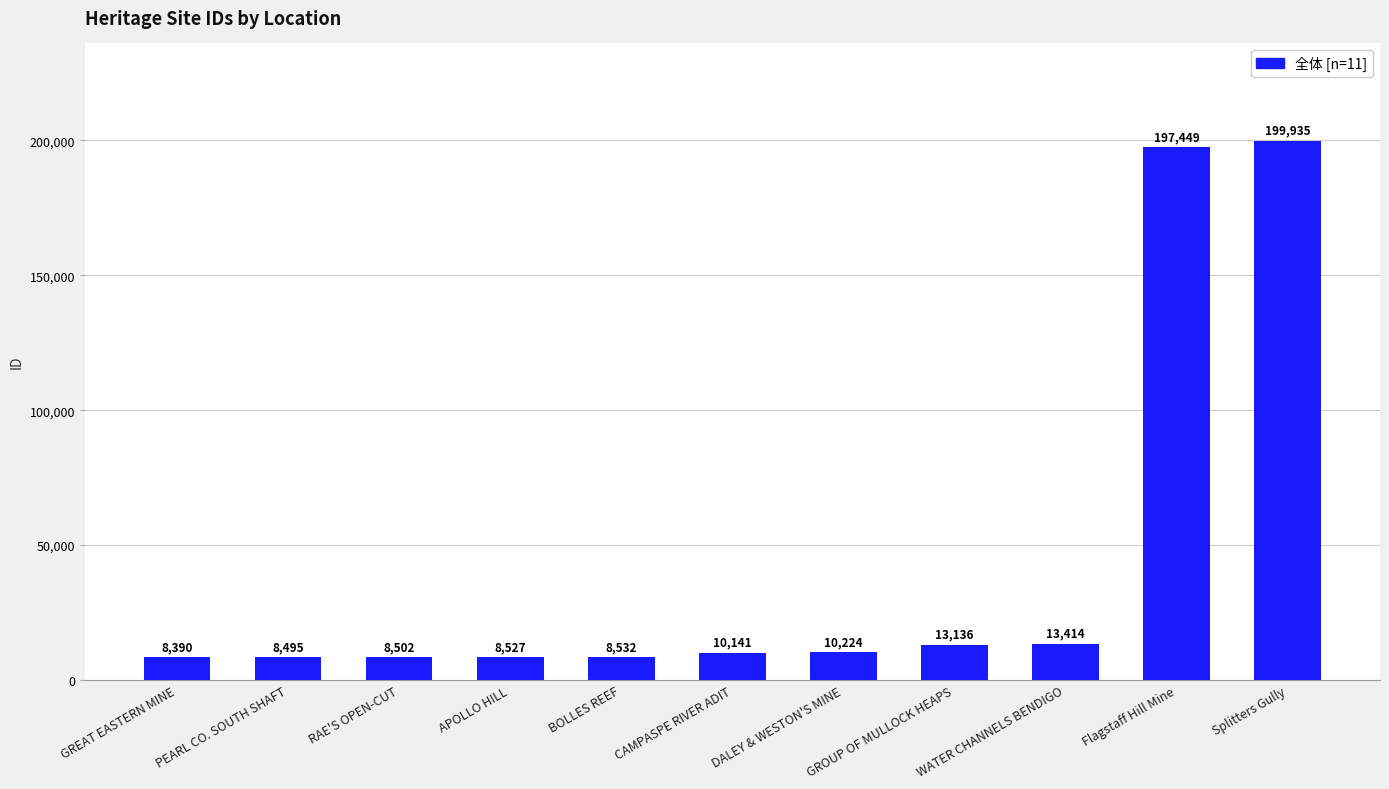

What is the maximum value shown in the chart?

199935